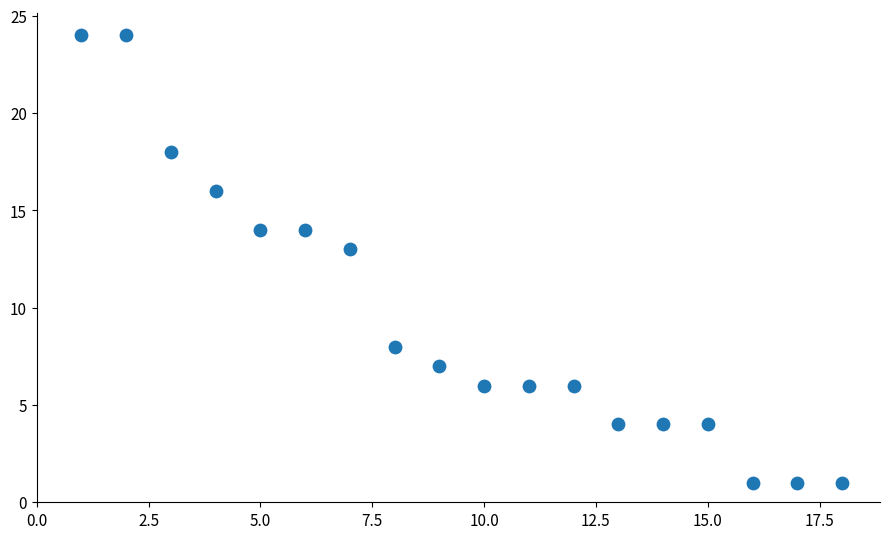

What Y value in the scatter plot is closest to 12?

13